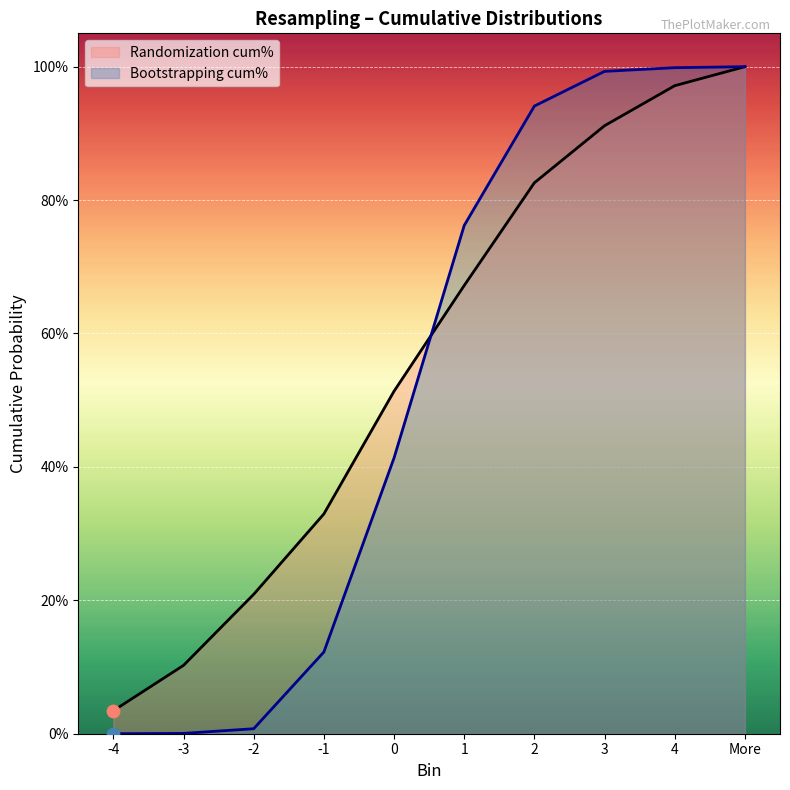

Which series has the widest spread of Y values?

Bootstrapping cum%